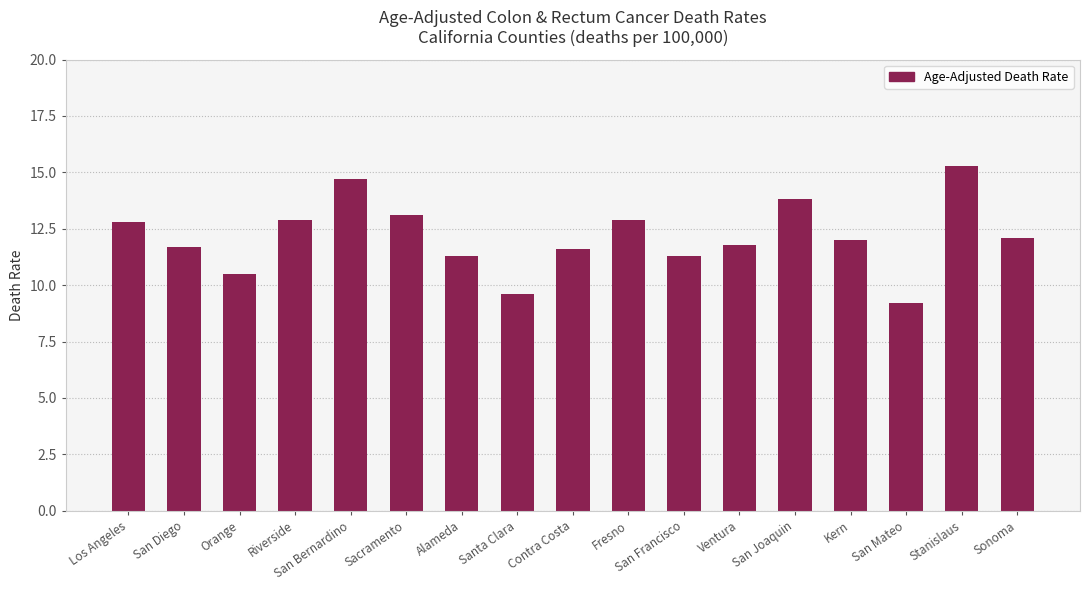

Reading left to right, what are all the values shown in this chart?

12.8	11.7	10.5	12.9	14.7	13.1	11.3	9.6	11.6	12.9	11.3	11.8	13.8	12.0	9.2	15.3	12.1